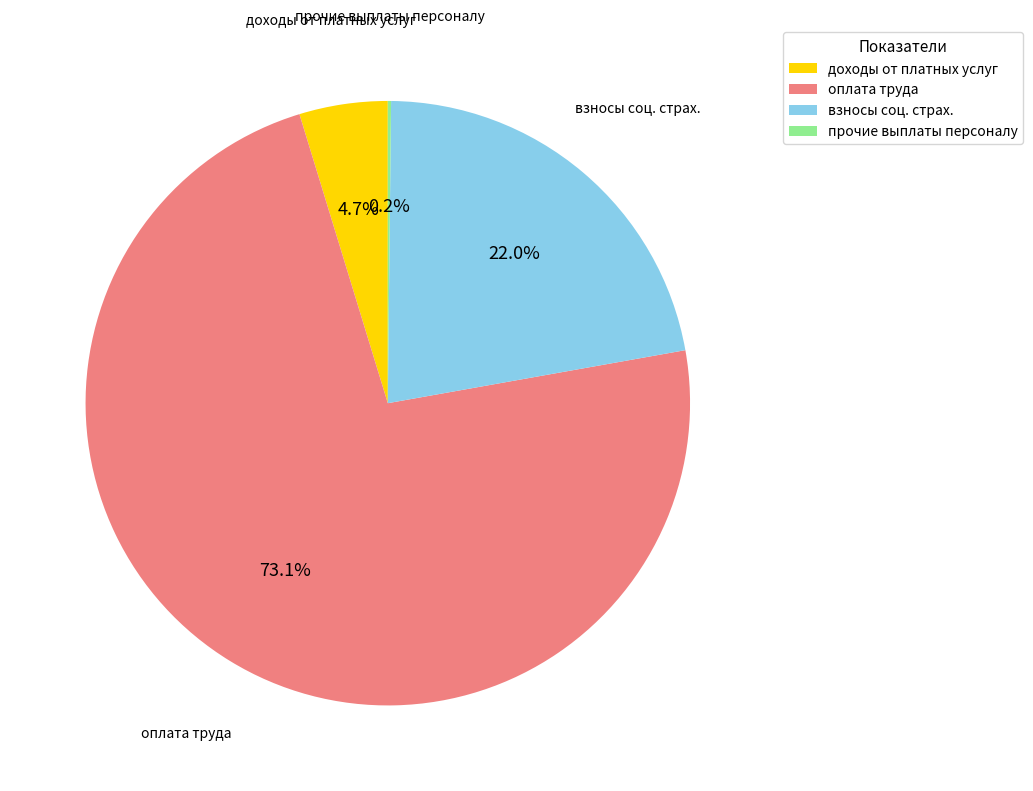

Which slice is the largest?

оплата труда